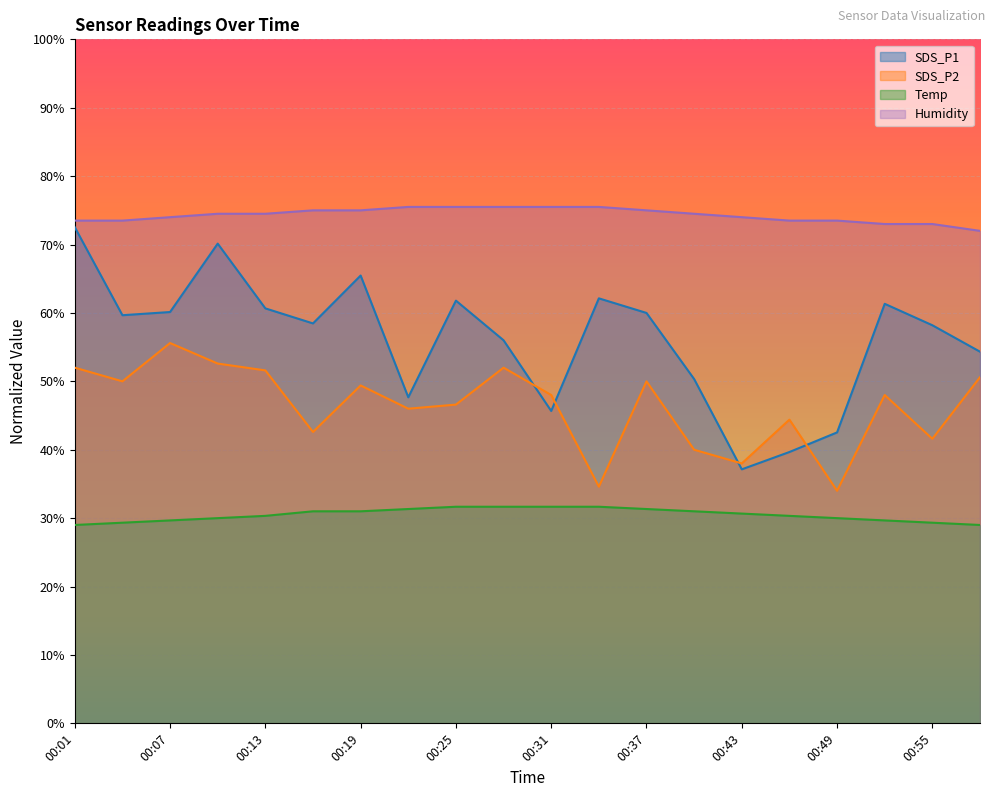

What is the greatest value displayed?

75.5